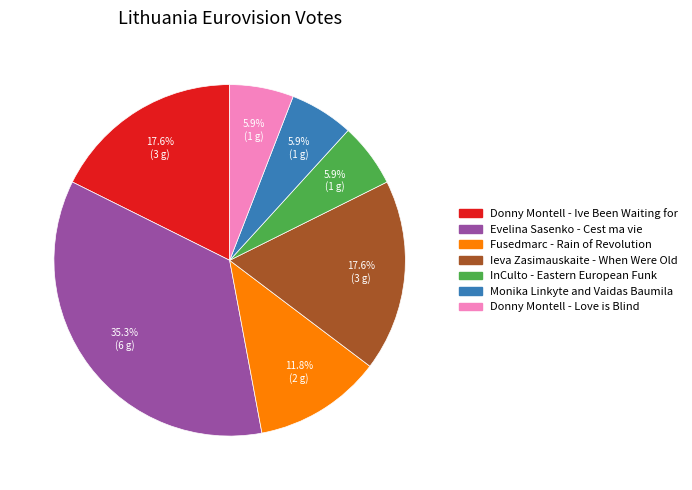

Between Fusedmarc - Rain of Revolution and InCulto - Eastern European Funk, which is larger?

Fusedmarc - Rain of Revolution